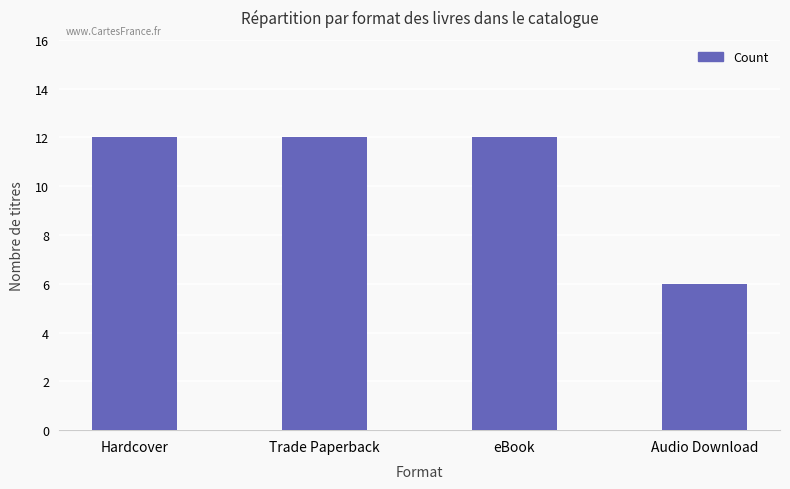

What is the sum of all values?

42